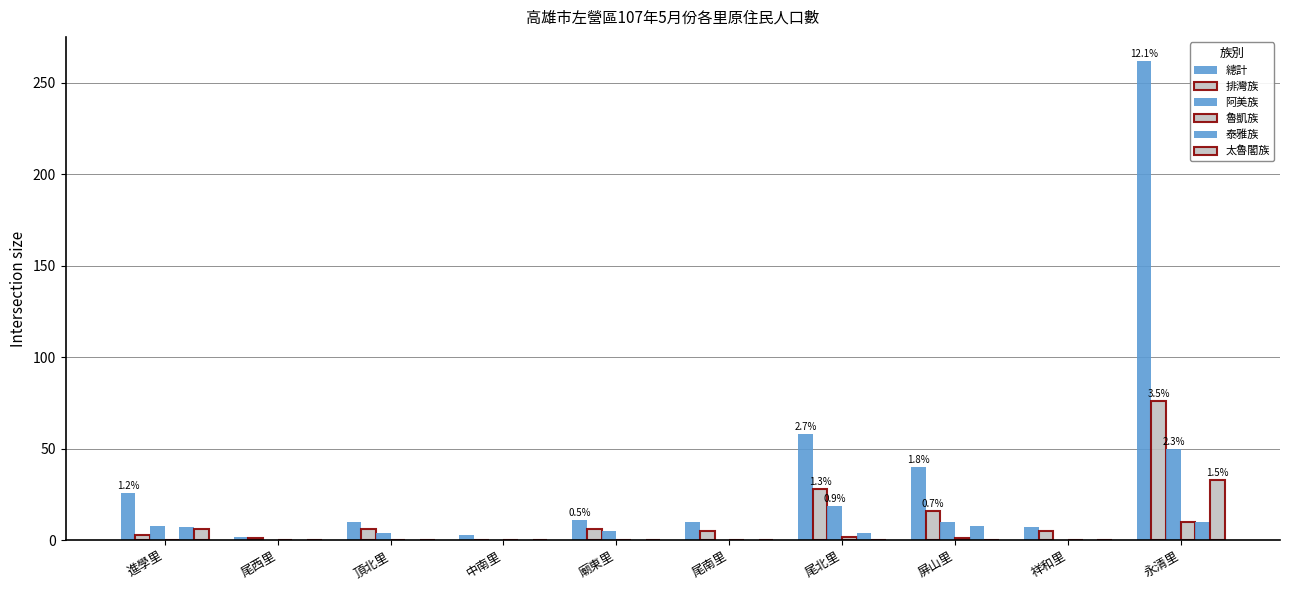

List the labels in order of 魯凱族 value, smallest first.

進學里, 尾西里, 頂北里, 中南里, 廟東里, 尾南里, 祥和里, 屏山里, 尾北里, 永清里